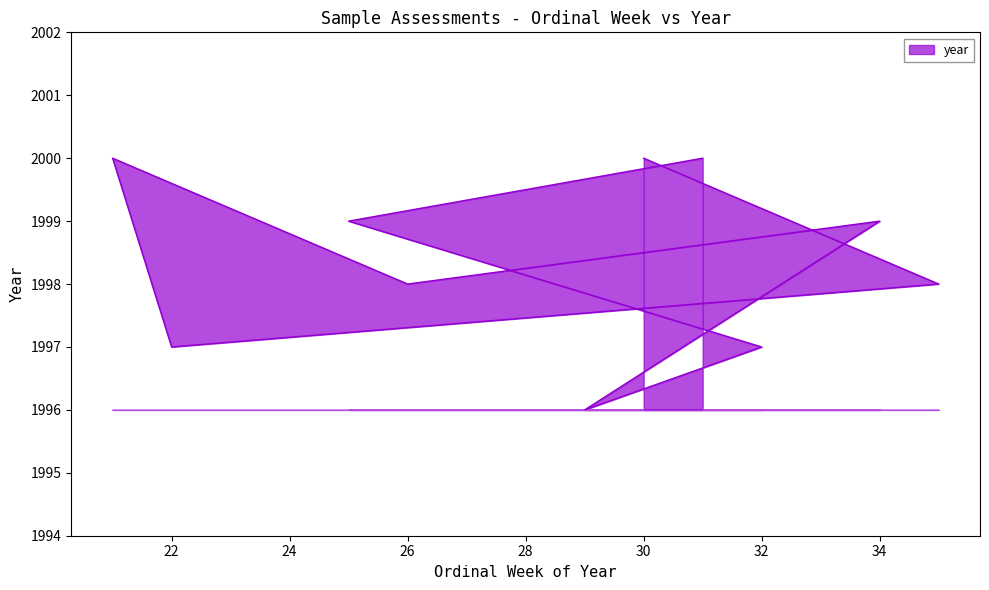

How many lines are shown in the chart?

1